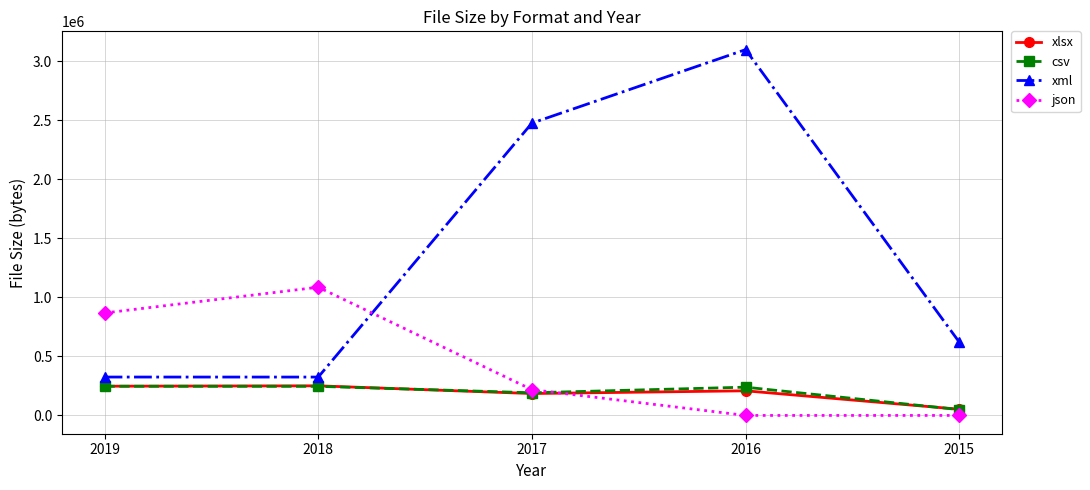

What are all the series names shown in the legend?

xlsx, csv, xml, json